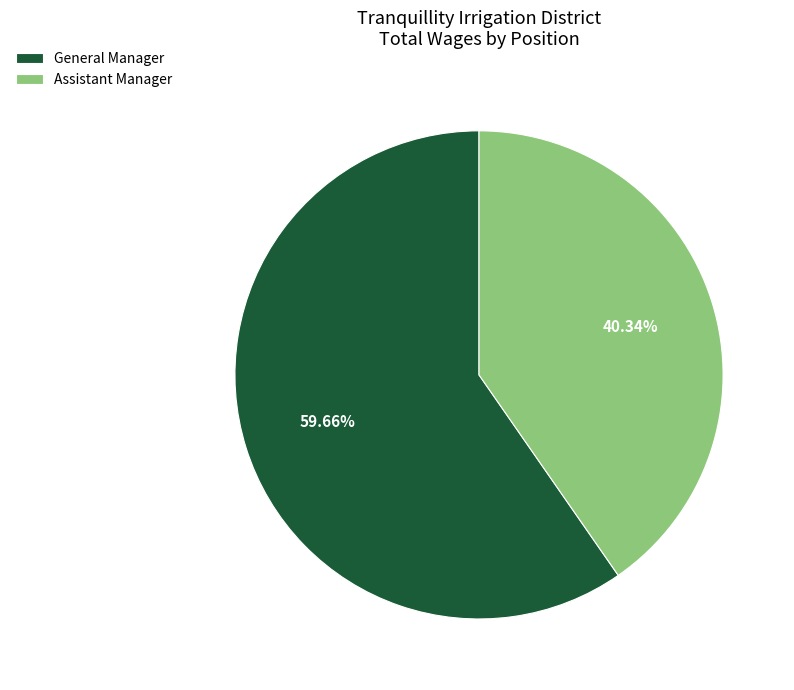

Rank the categories by value from highest to lowest.

General Manager, Assistant Manager